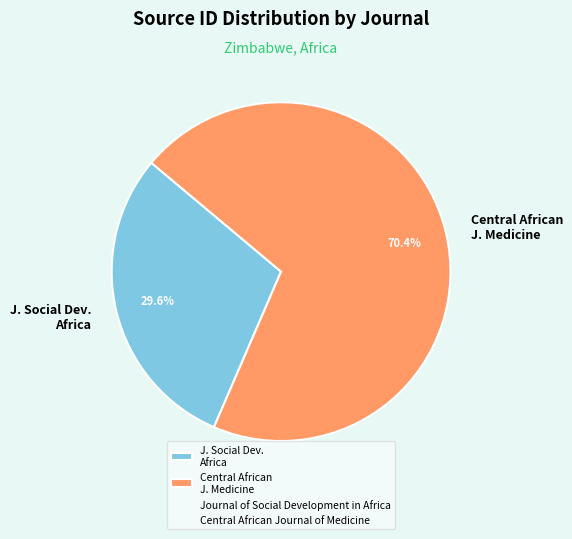

Combined, do Central African J. Medicine and J. Social Dev. Africa account for over 50%?

Yes